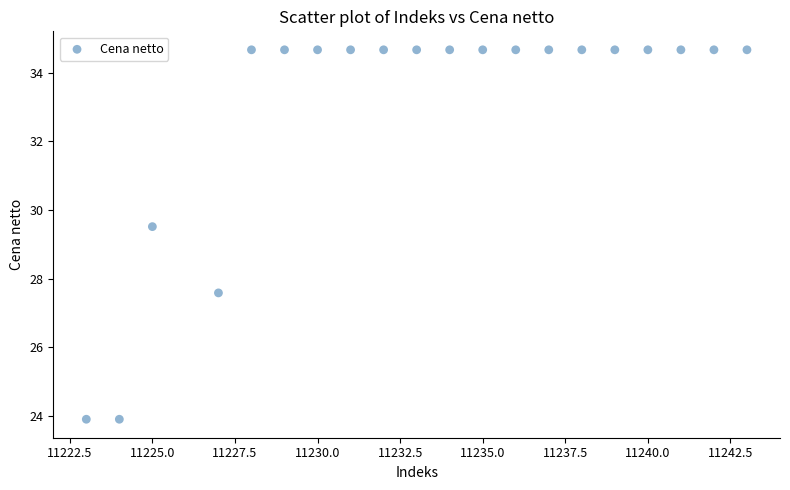

What Y value in the scatter plot is closest to 29?

29.5